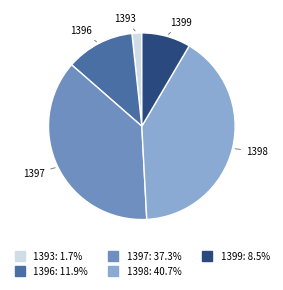

Do 1397 and 1398 together represent more than half of the pie?

Yes